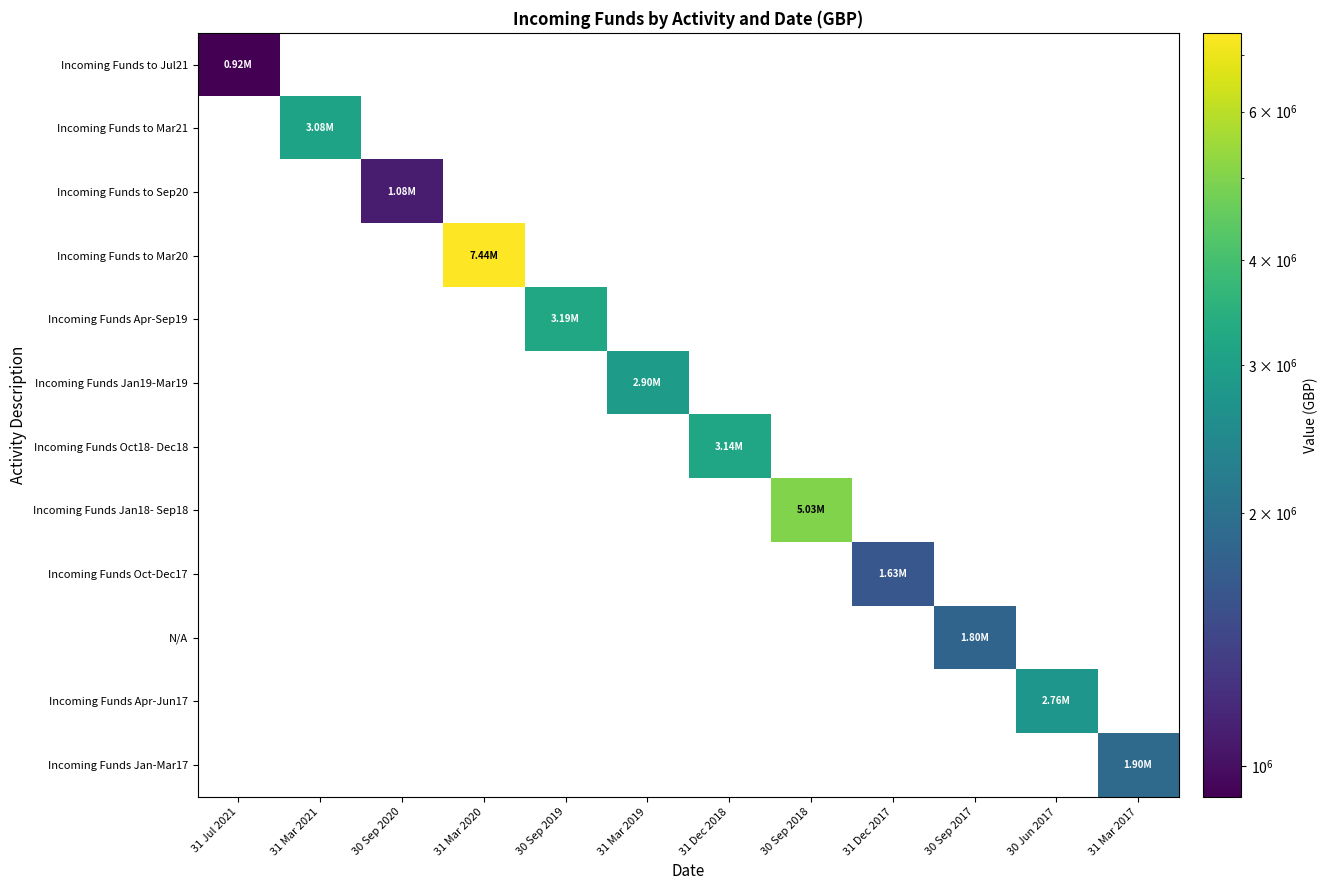

Reading left to right, list all the values displayed in this chart.

Incoming Funds to Jul21: 31 Jul 2021=919924.0	31 Mar 2021=0.0	30 Sep 2020=0.0	31 Mar 2020=0.0	30 Sep 2019=0.0	31 Mar 2019=0.0	31 Dec 2018=0.0	30 Sep 2018=0.0	31 Dec 2017=0.0	30 Sep 2017=0.0	30 Jun 2017=0.0	31 Mar 2017=0.0
Incoming Funds to Mar21: 31 Jul 2021=0.0	31 Mar 2021=3081702.1	30 Sep 2020=0.0	31 Mar 2020=0.0	30 Sep 2019=0.0	31 Mar 2019=0.0	31 Dec 2018=0.0	30 Sep 2018=0.0	31 Dec 2017=0.0	30 Sep 2017=0.0	30 Jun 2017=0.0	31 Mar 2017=0.0
Incoming Funds to Sep20: 31 Jul 2021=0.0	31 Mar 2021=0.0	30 Sep 2020=1083244.3	31 Mar 2020=0.0	30 Sep 2019=0.0	31 Mar 2019=0.0	31 Dec 2018=0.0	30 Sep 2018=0.0	31 Dec 2017=0.0	30 Sep 2017=0.0	30 Jun 2017=0.0	31 Mar 2017=0.0
Incoming Funds to Mar20: 31 Jul 2021=0.0	31 Mar 2021=0.0	30 Sep 2020=0.0	31 Mar 2020=7441976.0	30 Sep 2019=0.0	31 Mar 2019=0.0	31 Dec 2018=0.0	30 Sep 2018=0.0	31 Dec 2017=0.0	30 Sep 2017=0.0	30 Jun 2017=0.0	31 Mar 2017=0.0
Incoming Funds Apr-Sep19: 31 Jul 2021=0.0	31 Mar 2021=0.0	30 Sep 2020=0.0	31 Mar 2020=0.0	30 Sep 2019=3193911.9	31 Mar 2019=0.0	31 Dec 2018=0.0	30 Sep 2018=0.0	31 Dec 2017=0.0	30 Sep 2017=0.0	30 Jun 2017=0.0	31 Mar 2017=0.0
Incoming Funds Jan19-Mar19: 31 Jul 2021=0.0	31 Mar 2021=0.0	30 Sep 2020=0.0	31 Mar 2020=0.0	30 Sep 2019=0.0	31 Mar 2019=2899885.0	31 Dec 2018=0.0	30 Sep 2018=0.0	31 Dec 2017=0.0	30 Sep 2017=0.0	30 Jun 2017=0.0	31 Mar 2017=0.0
Incoming Funds Oct18- Dec18: 31 Jul 2021=0.0	31 Mar 2021=0.0	30 Sep 2020=0.0	31 Mar 2020=0.0	30 Sep 2019=0.0	31 Mar 2019=0.0	31 Dec 2018=3138022.5	30 Sep 2018=0.0	31 Dec 2017=0.0	30 Sep 2017=0.0	30 Jun 2017=0.0	31 Mar 2017=0.0
Incoming Funds Jan18- Sep18: 31 Jul 2021=0.0	31 Mar 2021=0.0	30 Sep 2020=0.0	31 Mar 2020=0.0	30 Sep 2019=0.0	31 Mar 2019=0.0	31 Dec 2018=0.0	30 Sep 2018=5025896.3	31 Dec 2017=0.0	30 Sep 2017=0.0	30 Jun 2017=0.0	31 Mar 2017=0.0
Incoming Funds Oct-Dec17: 31 Jul 2021=0.0	31 Mar 2021=0.0	30 Sep 2020=0.0	31 Mar 2020=0.0	30 Sep 2019=0.0	31 Mar 2019=0.0	31 Dec 2018=0.0	30 Sep 2018=0.0	31 Dec 2017=1627625.1	30 Sep 2017=0.0	30 Jun 2017=0.0	31 Mar 2017=0.0
N/A: 31 Jul 2021=0.0	31 Mar 2021=0.0	30 Sep 2020=0.0	31 Mar 2020=0.0	30 Sep 2019=0.0	31 Mar 2019=0.0	31 Dec 2018=0.0	30 Sep 2018=0.0	31 Dec 2017=0.0	30 Sep 2017=1799725.3	30 Jun 2017=0.0	31 Mar 2017=0.0
Incoming Funds Apr-Jun17: 31 Jul 2021=0.0	31 Mar 2021=0.0	30 Sep 2020=0.0	31 Mar 2020=0.0	30 Sep 2019=0.0	31 Mar 2019=0.0	31 Dec 2018=0.0	30 Sep 2018=0.0	31 Dec 2017=0.0	30 Sep 2017=0.0	30 Jun 2017=2759426.5	31 Mar 2017=0.0
Incoming Funds Jan-Mar17: 31 Jul 2021=0.0	31 Mar 2021=0.0	30 Sep 2020=0.0	31 Mar 2020=0.0	30 Sep 2019=0.0	31 Mar 2019=0.0	31 Dec 2018=0.0	30 Sep 2018=0.0	31 Dec 2017=0.0	30 Sep 2017=0.0	30 Jun 2017=0.0	31 Mar 2017=1900756.8